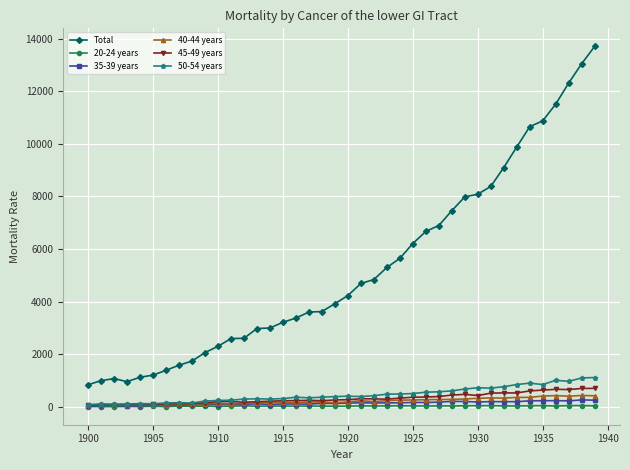

True or false: 40-44 years has more than 2 points higher than both neighbors.

True